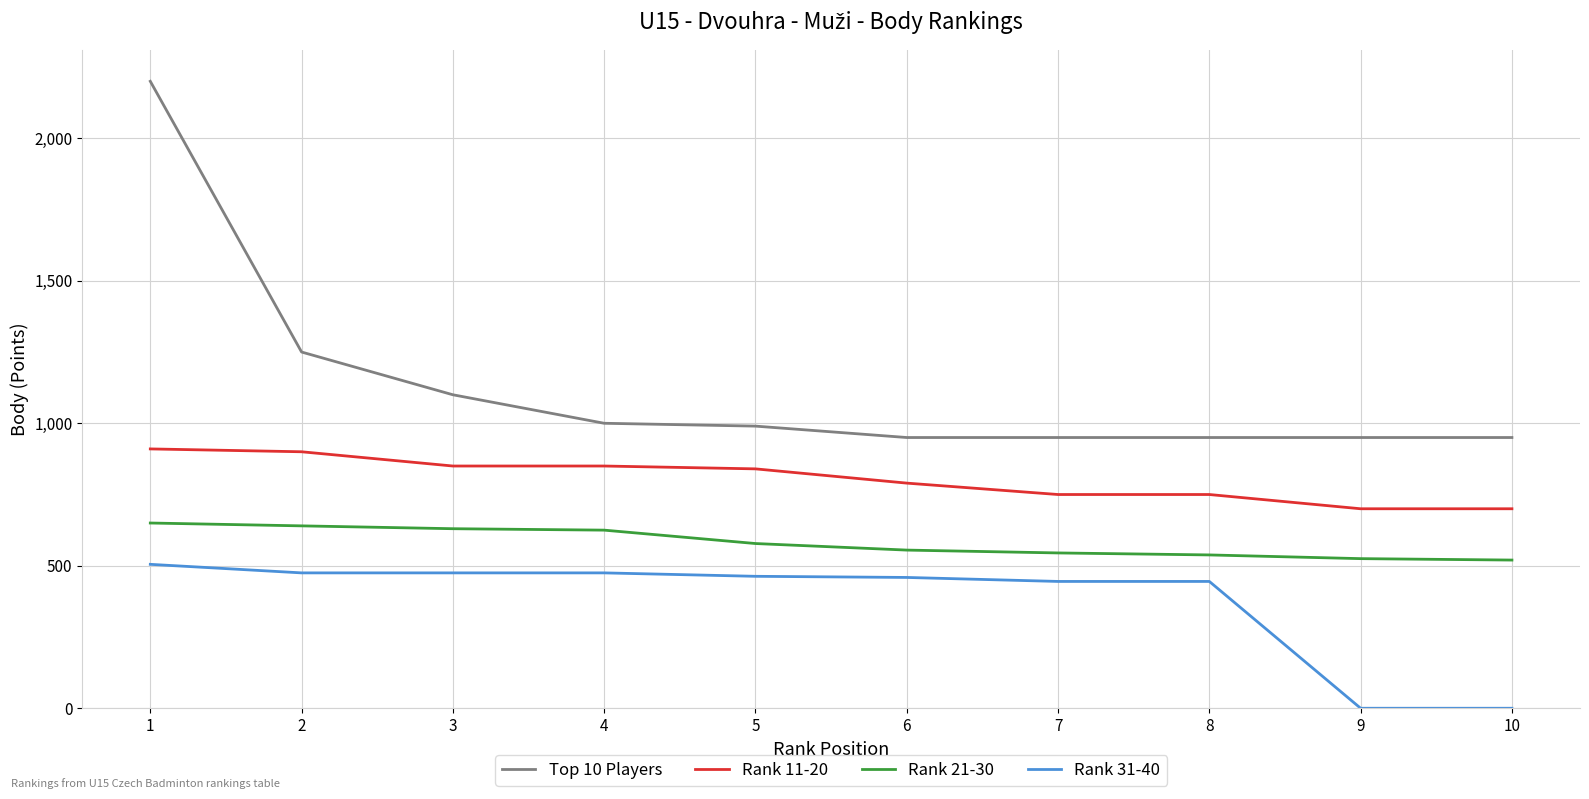

At how many categories does at least one series exceed 129?

10